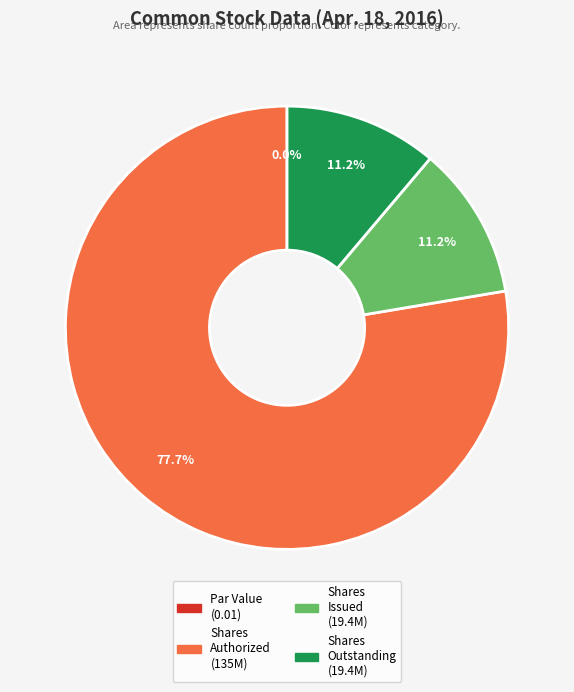

What is the smallest slice in the pie chart?

Common stock, par value